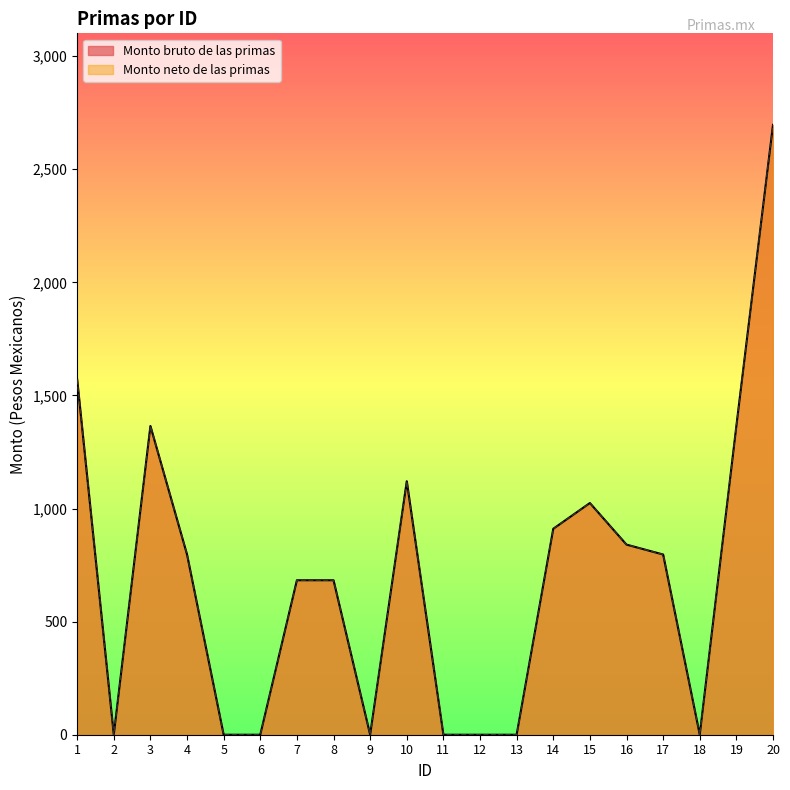

How many values in Monto neto de las primas are above zero?

12